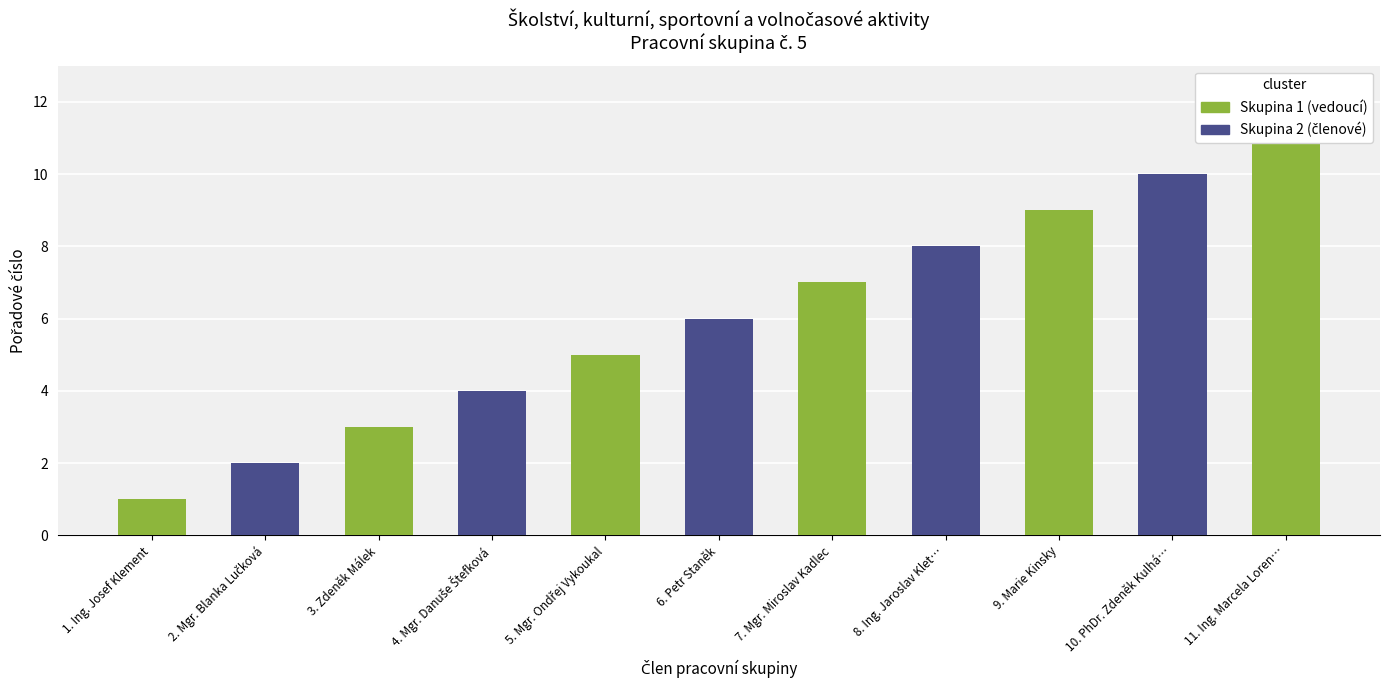

Count the values in the range 3 to 9.

7